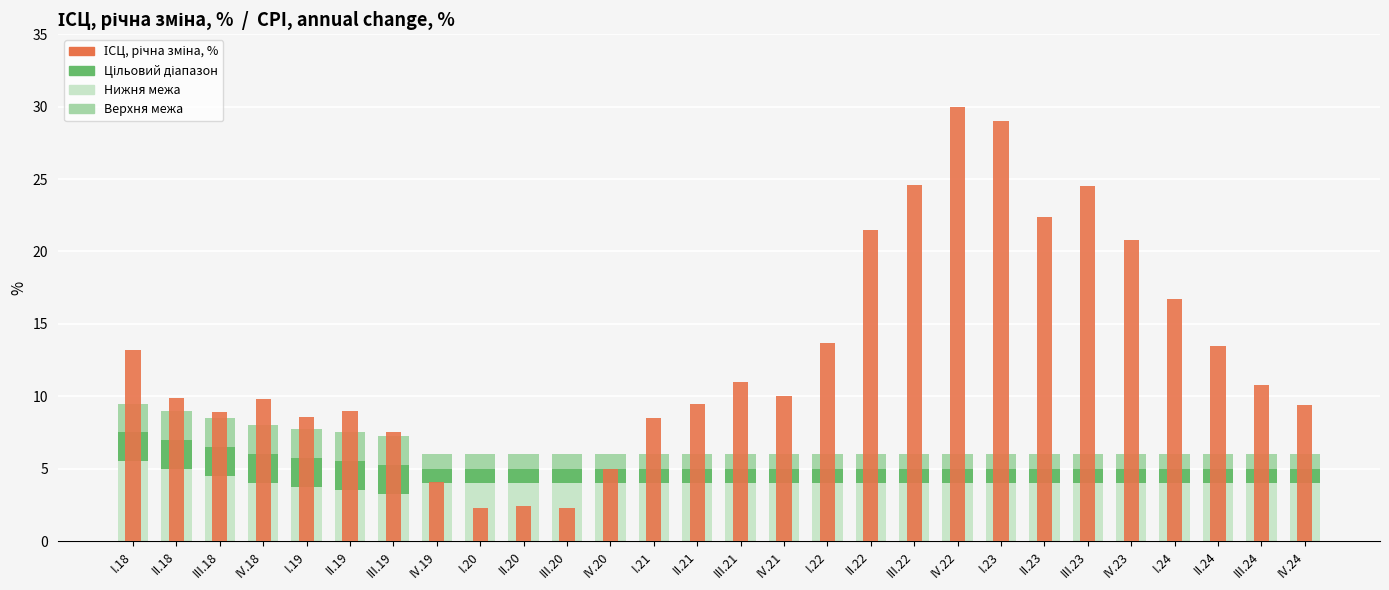

What is the label of the 15th bar from the left?

III.21